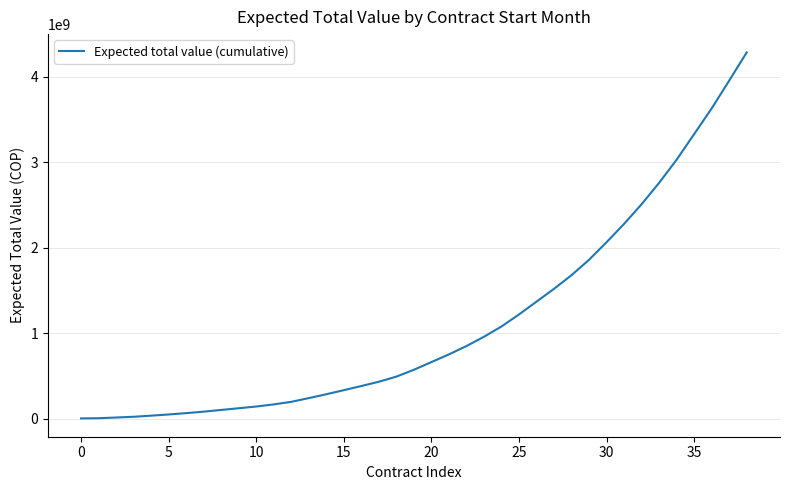

What is the maximum value shown in the chart?

4283030265